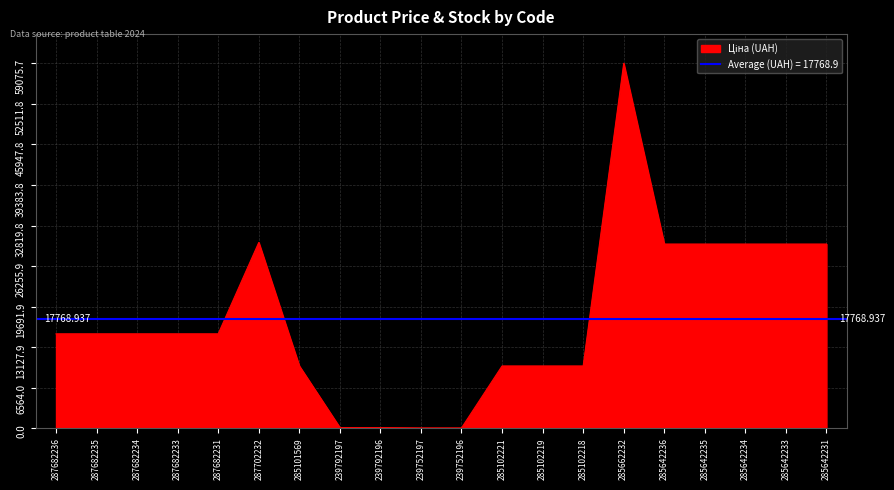

Between 287682231 and 287682235, which is larger?

287682231